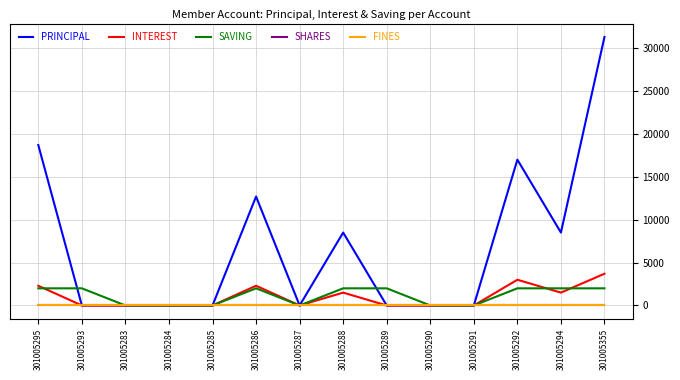

At which category does PRINCIPAL reach its first local valley?

301005287